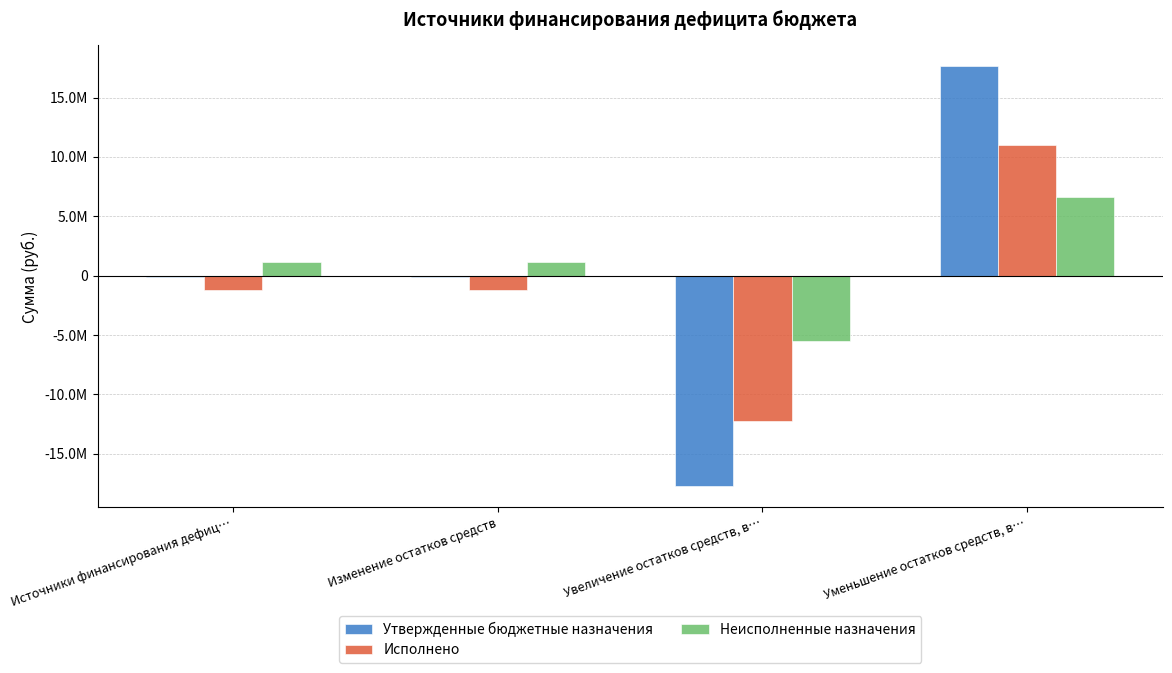

What are all the series names shown in the legend?

Утвержденные бюджетные назначения, Исполнено, Неисполненные назначения